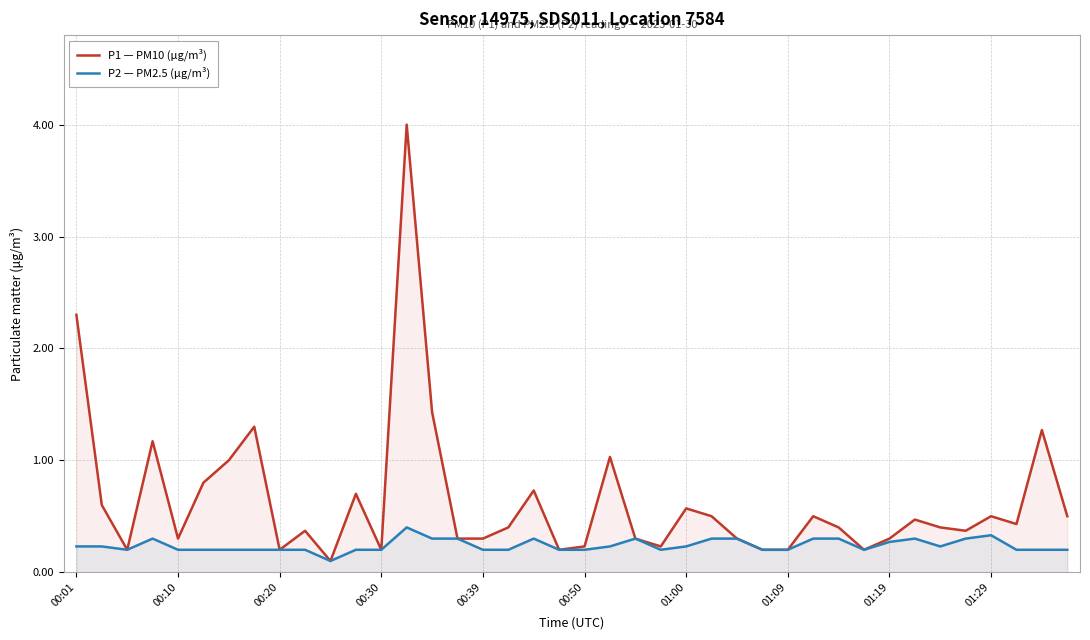

Which series has the largest range (max minus min)?

P1 — PM10 (µg/m³)